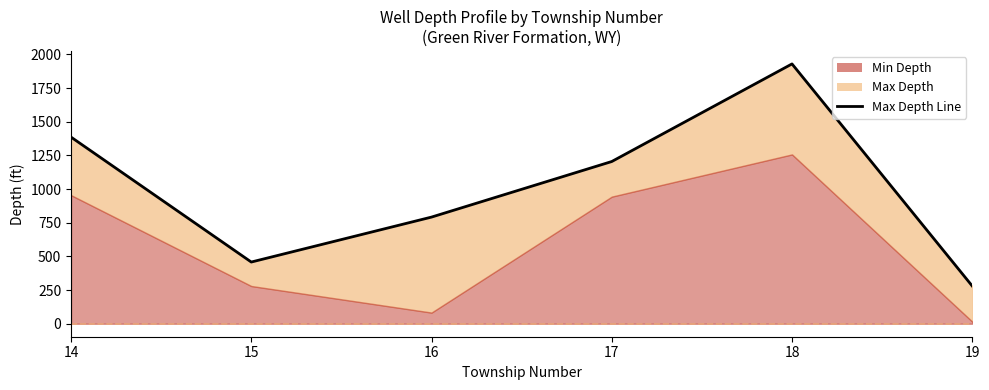

How many points are higher than both their immediate neighbors (excluding endpoints)?

1